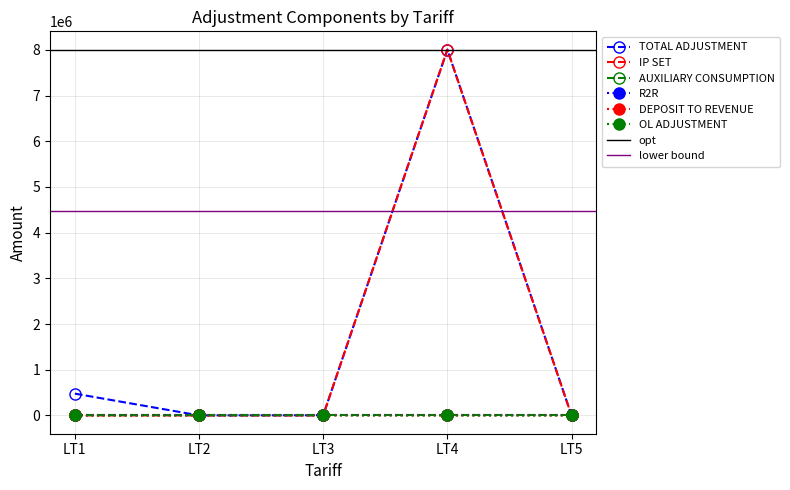

Which series changed the most between LT3 and LT4?

IP SET